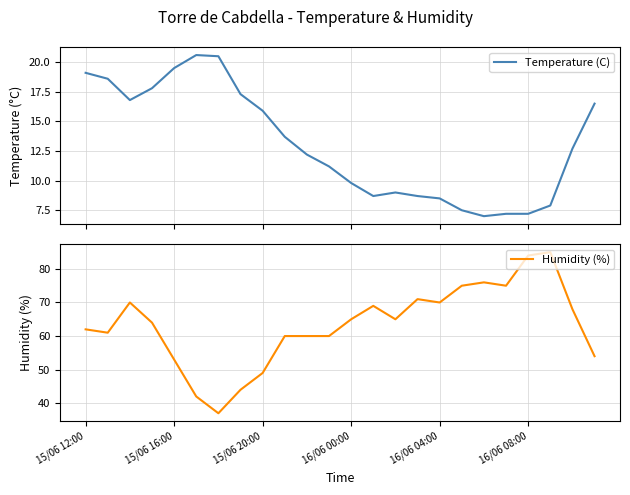

What are all the series names shown in the legend?

Temperature (C), Humidity (%)